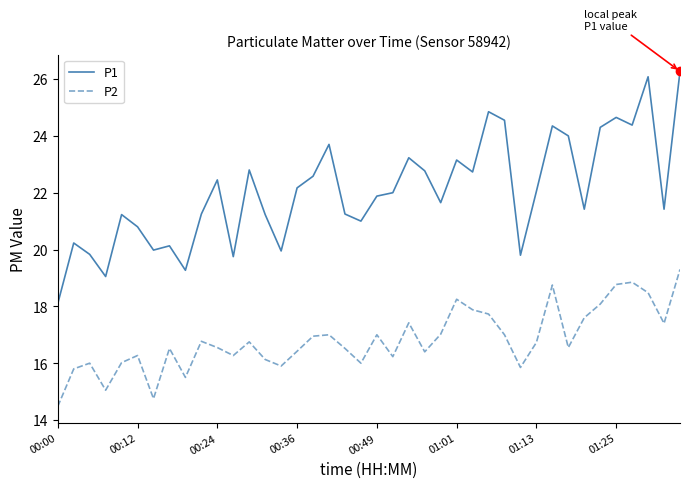

What is the highest value of the P2 series?

19.3